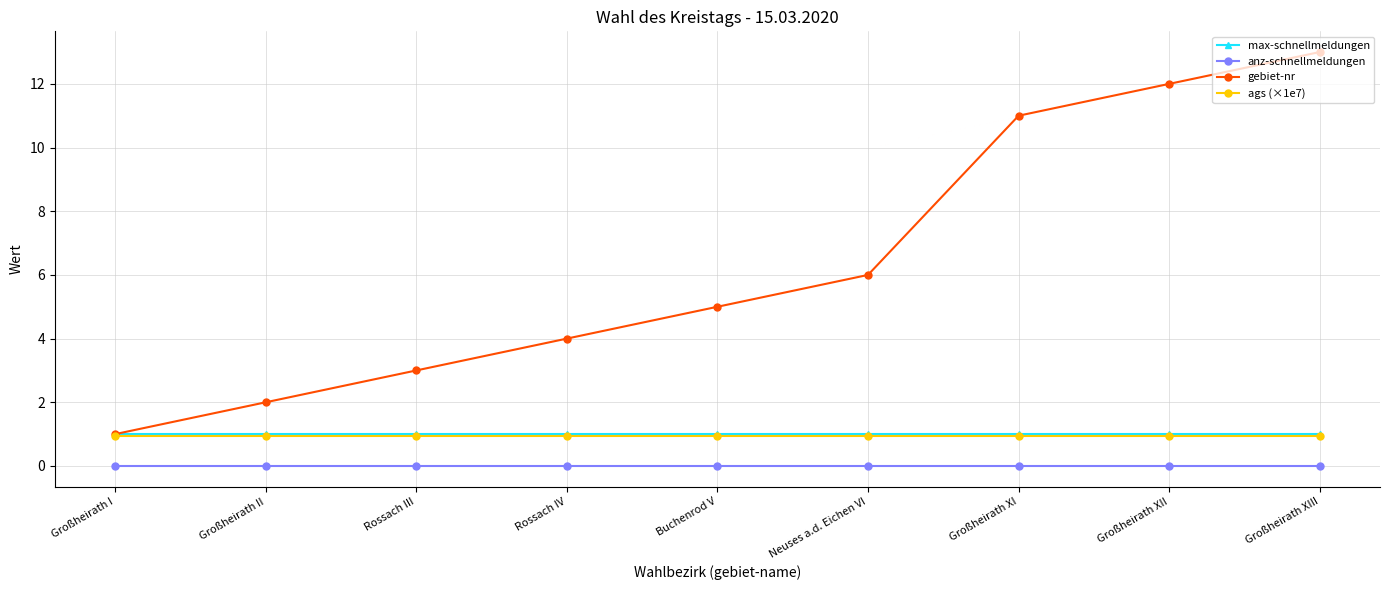

What is the approximate value of max-schnellmeldungen at Neuses a.d. Eichen VI?

1.0